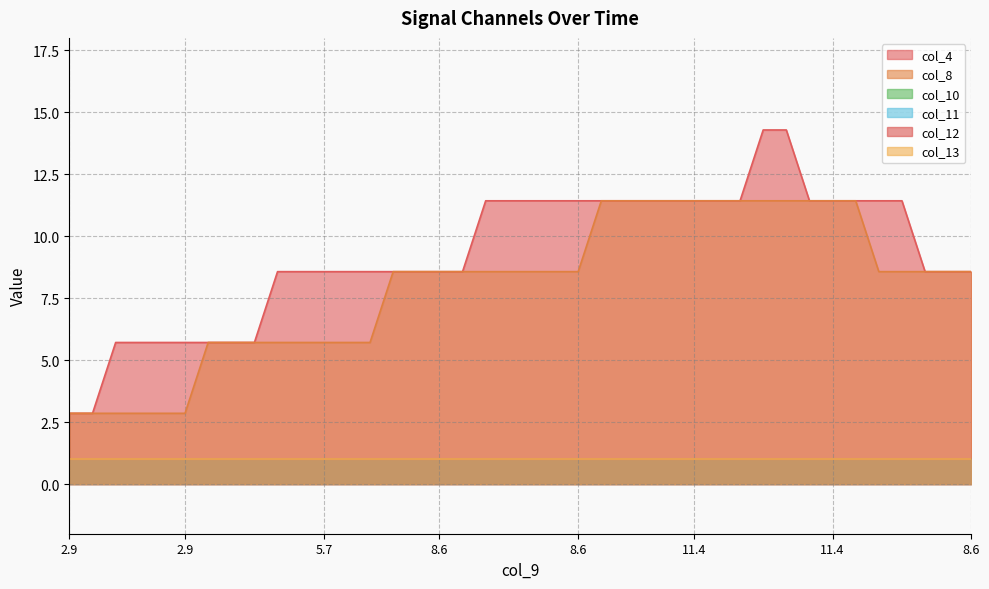

Which series changed the most between 12 and 22?

col_4